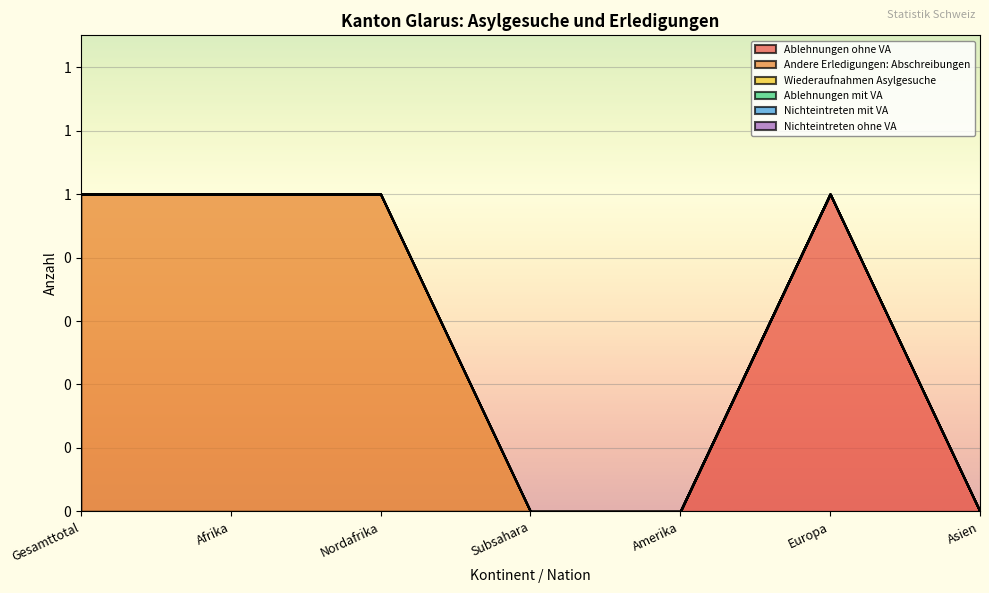

At which category does the chart reach its minimum across all series?

Gesamttotal